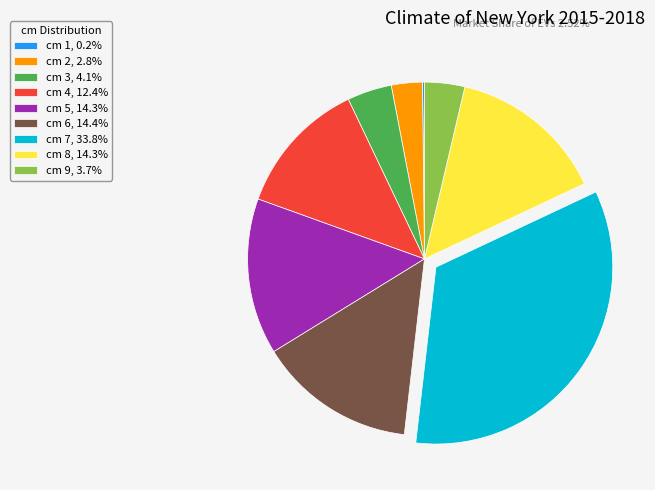

Does any single category account for the majority?

No